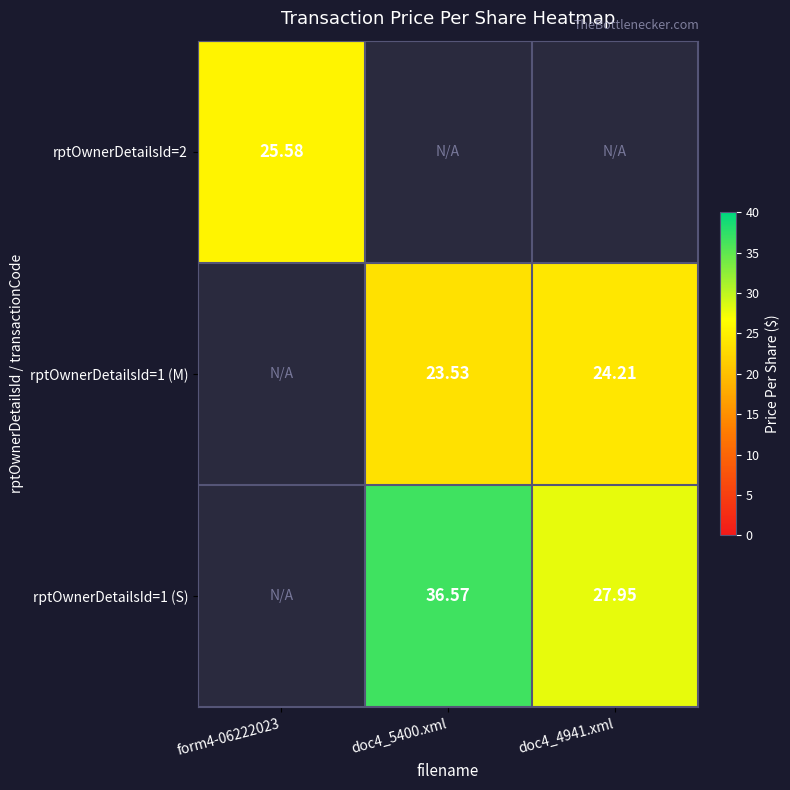

Is it true that rptOwnerDetailsId=1 (M) equals 23.5 at doc4_5400.xml?

True